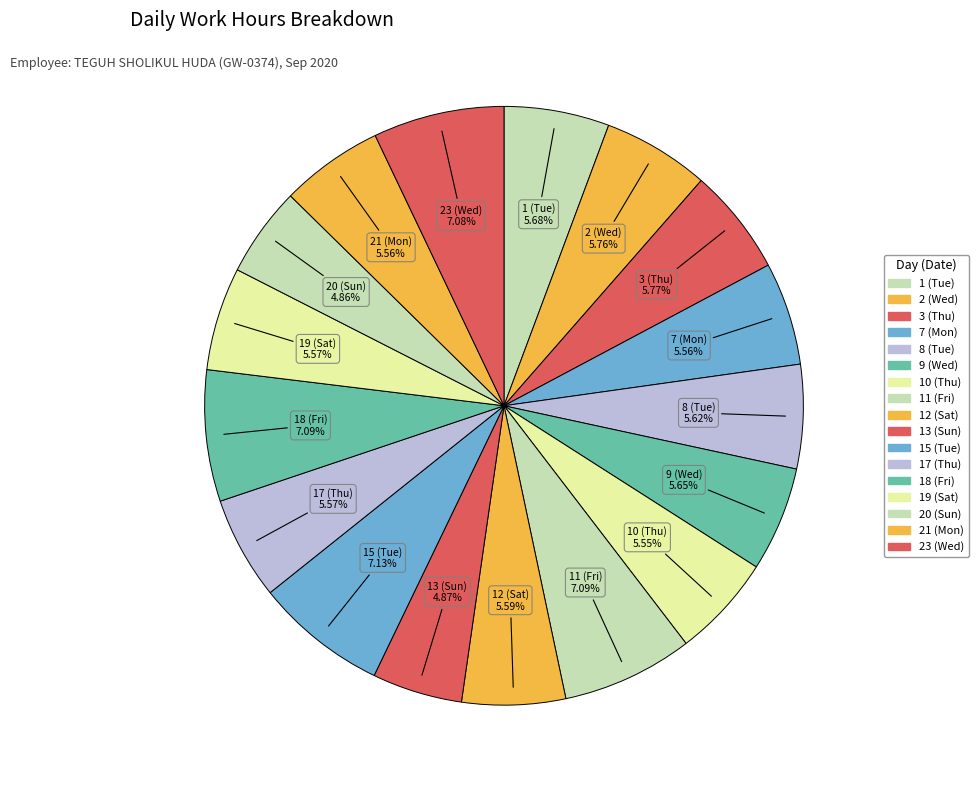

What is the total percentage of 11 (Fri) and 12 (Sat)?

12.7%